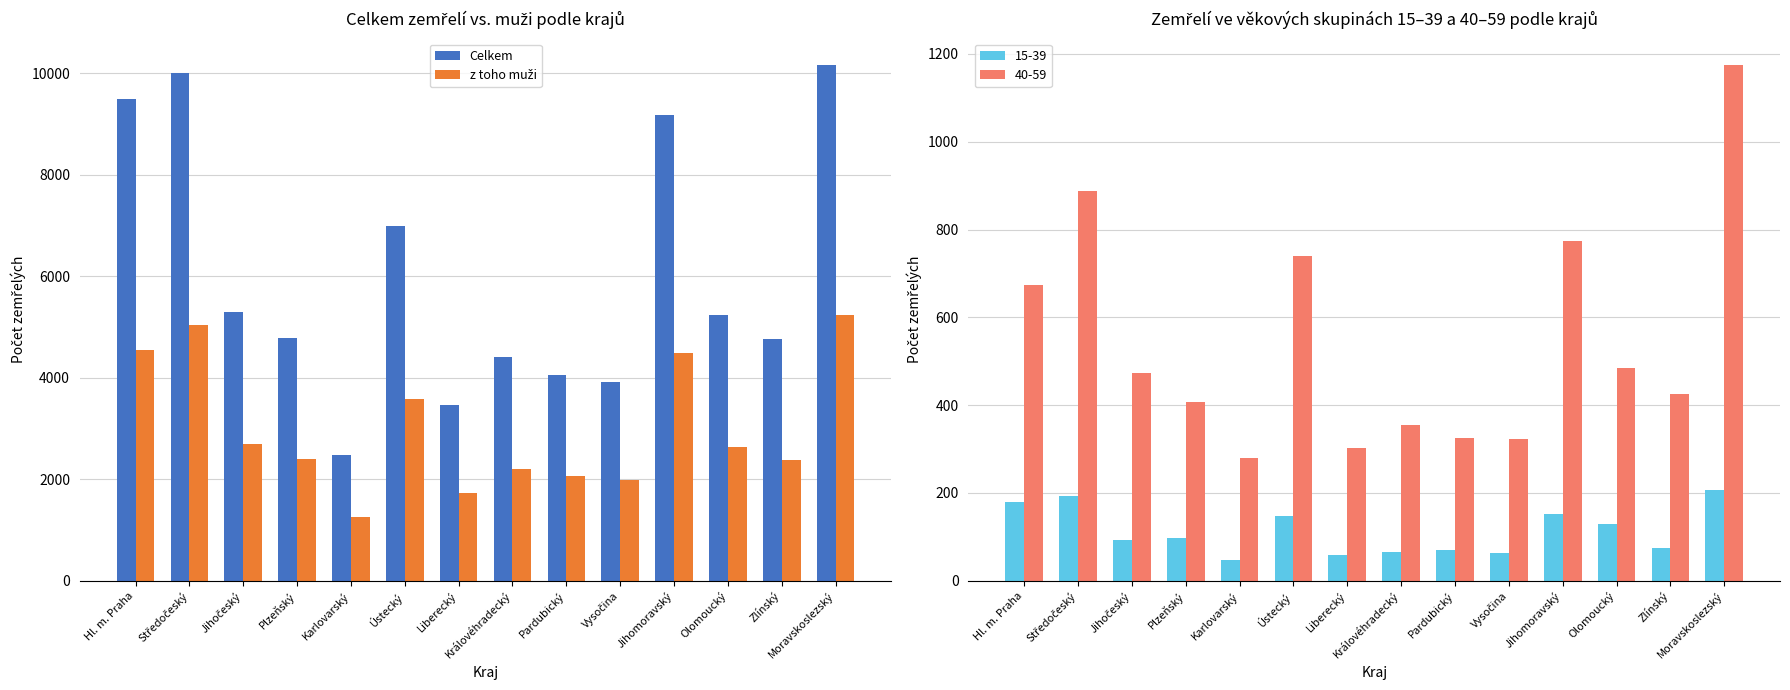

Which category has the lowest value across all series?

Karlovarský